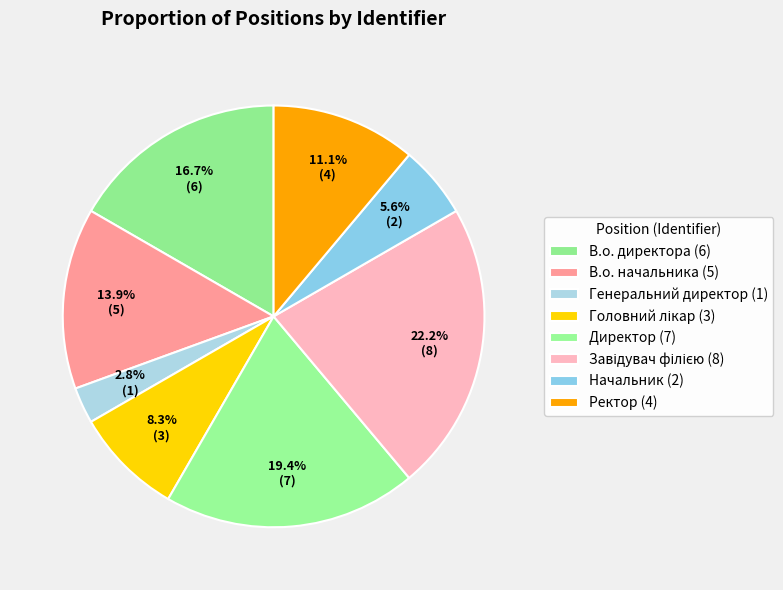

Rank the categories by value from lowest to highest.

Генеральний директор, Начальник, Головний лікар, Ректор, В.о. начальника, В.о. директора, Директор, Завідувач філією